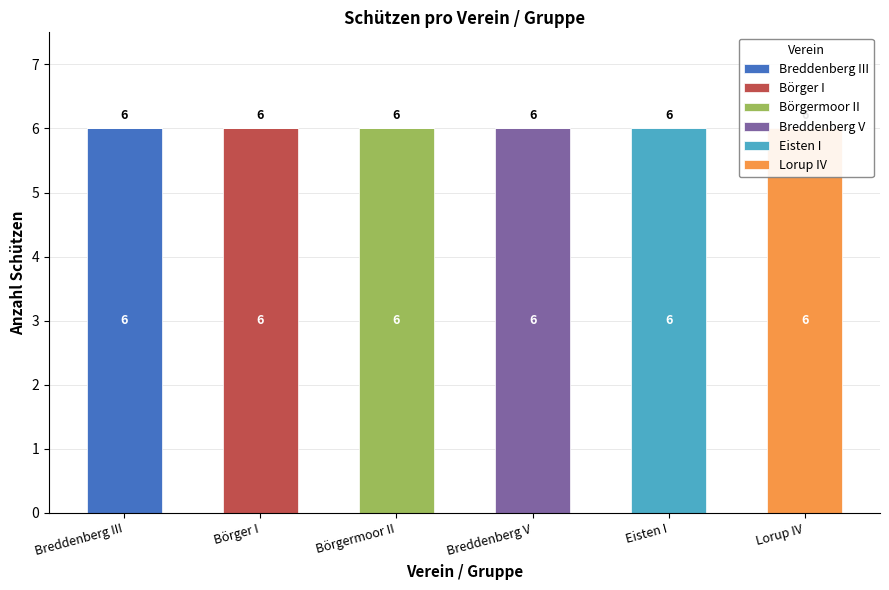

Rank the categories by Börgermoor II value from lowest to highest.

Breddenberg III, Börger I, Breddenberg V, Eisten I, Lorup IV, Börgermoor II